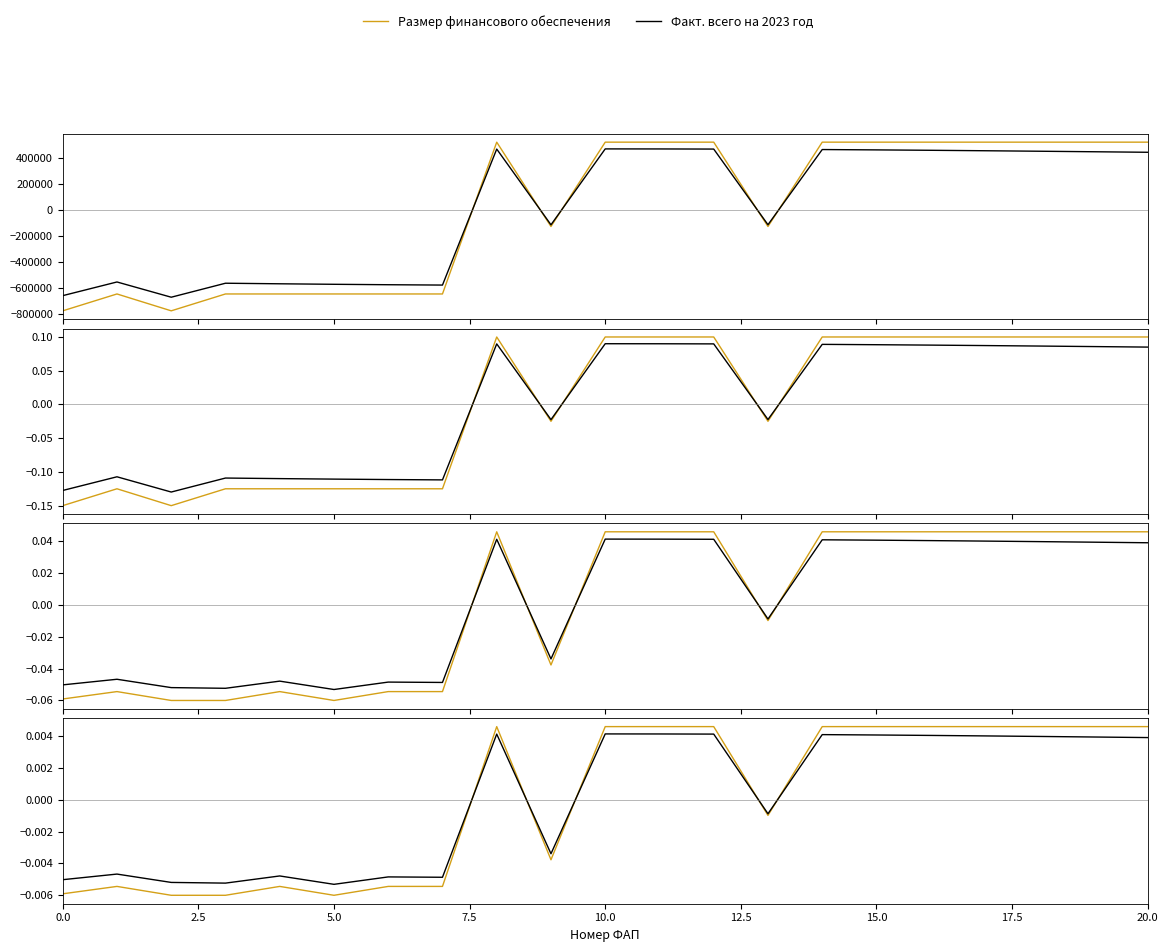

What is the label of the 10th point from the right?

11